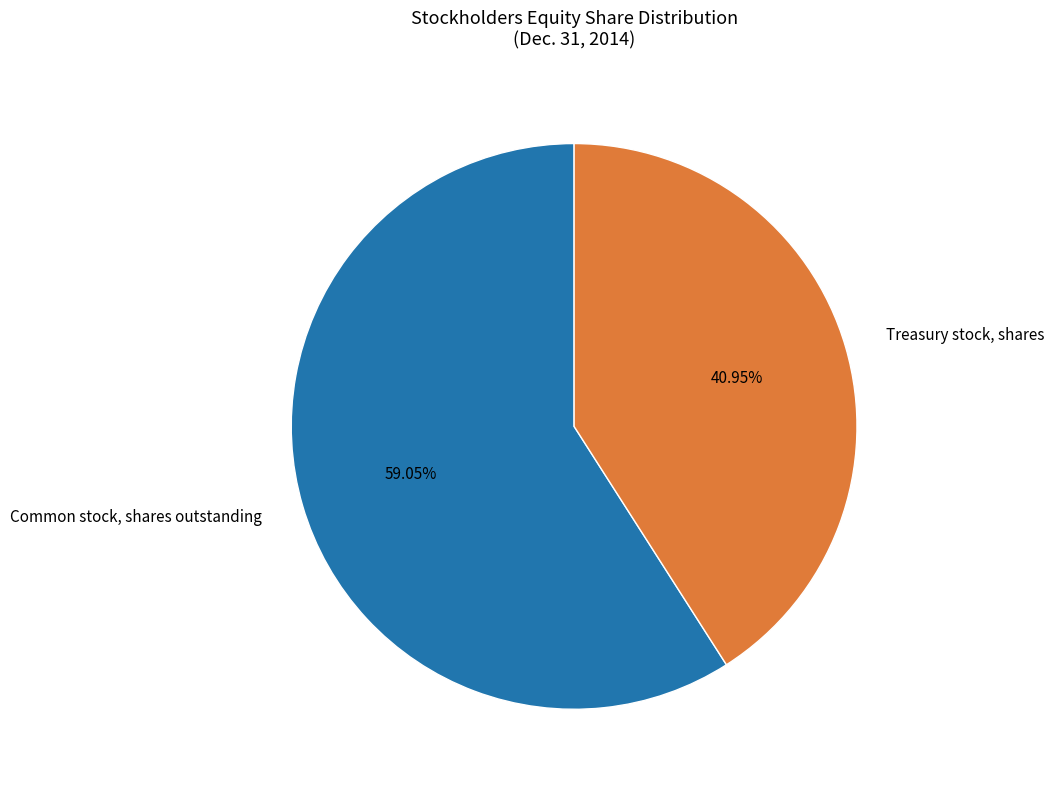

Is the sum of Common stock, shares outstanding and Treasury stock, shares greater than half?

Yes